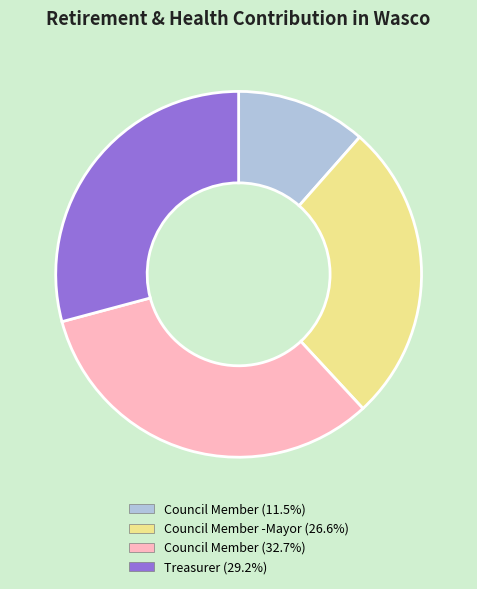

Count the number of slices in the pie.

4